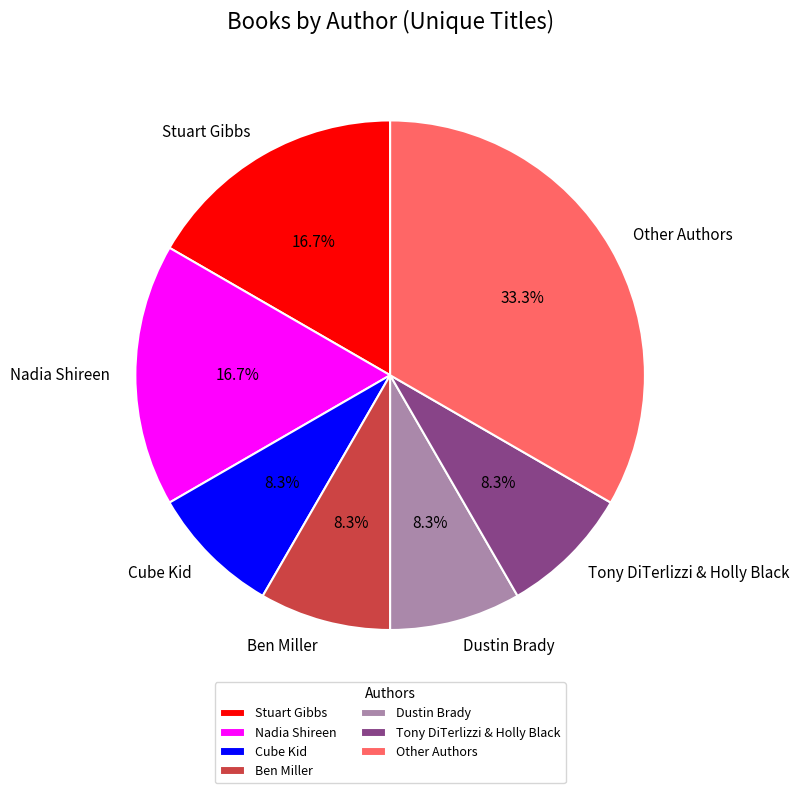

To the nearest percent, what is the average slice percentage?

14%